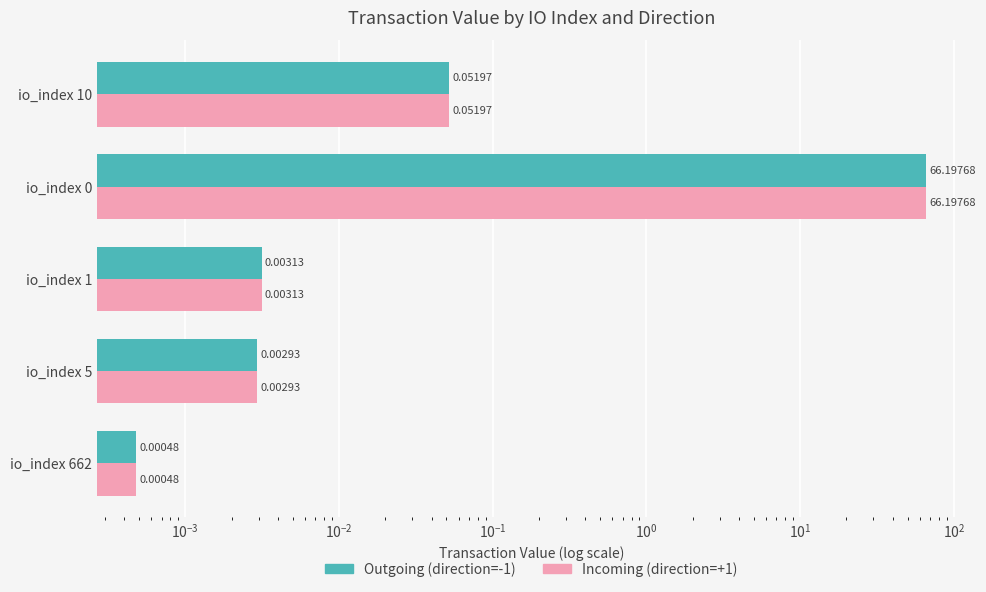

Is it true that Outgoing (direction=-1) equals 0.0 at io_index 1?

False